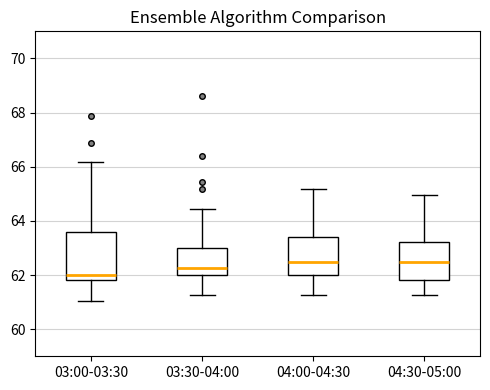

Which box is the tallest, from its lower edge to its upper edge?

03:00-03:30